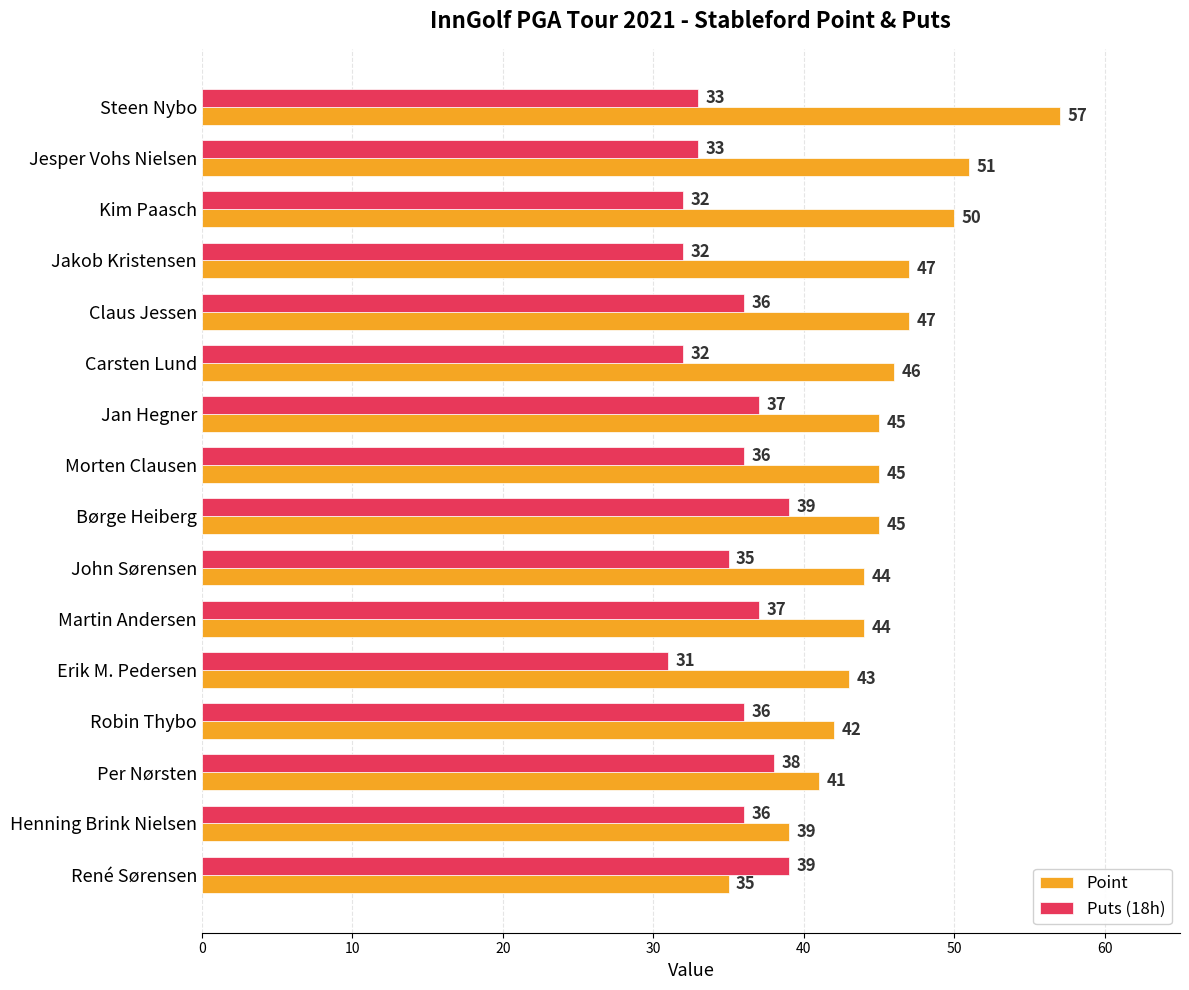

How many Puts (18h) values are between 33 and 37?

9